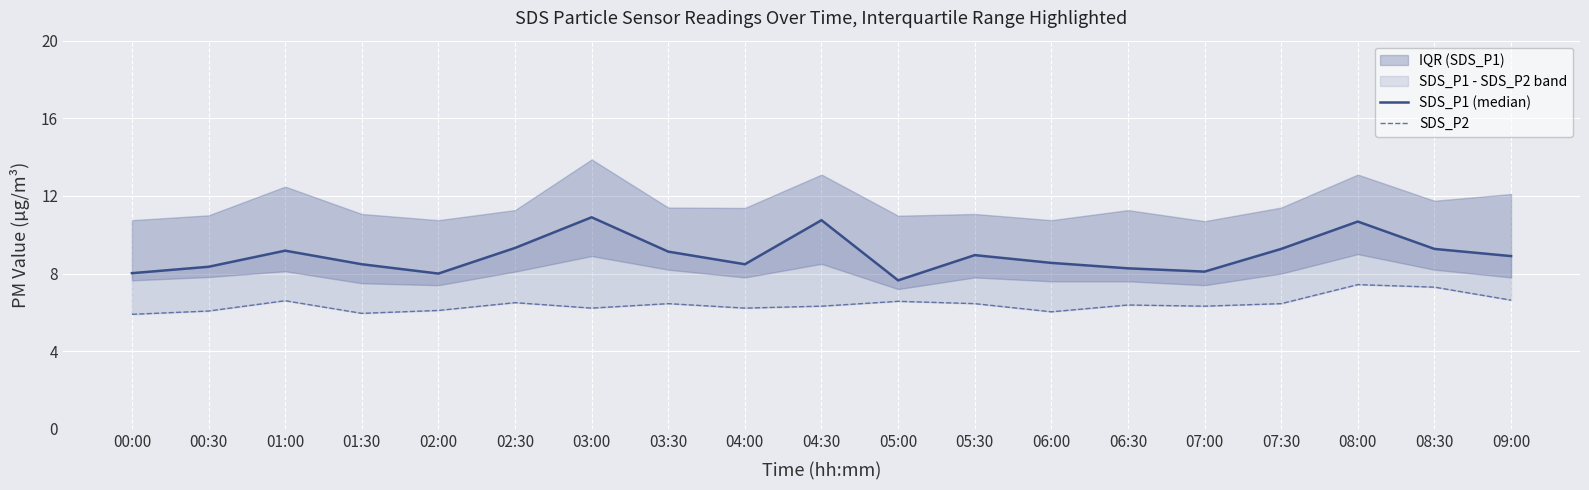

How many values in the SDS_P1 (median) series exceed 8?

17